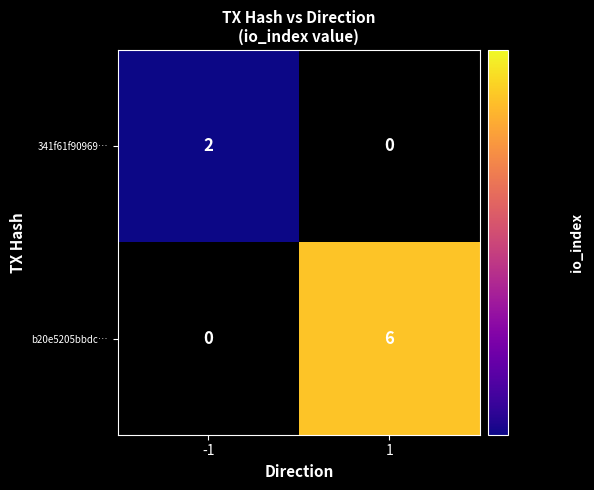

What is the sum of all b20e5205bbdc… values?

6